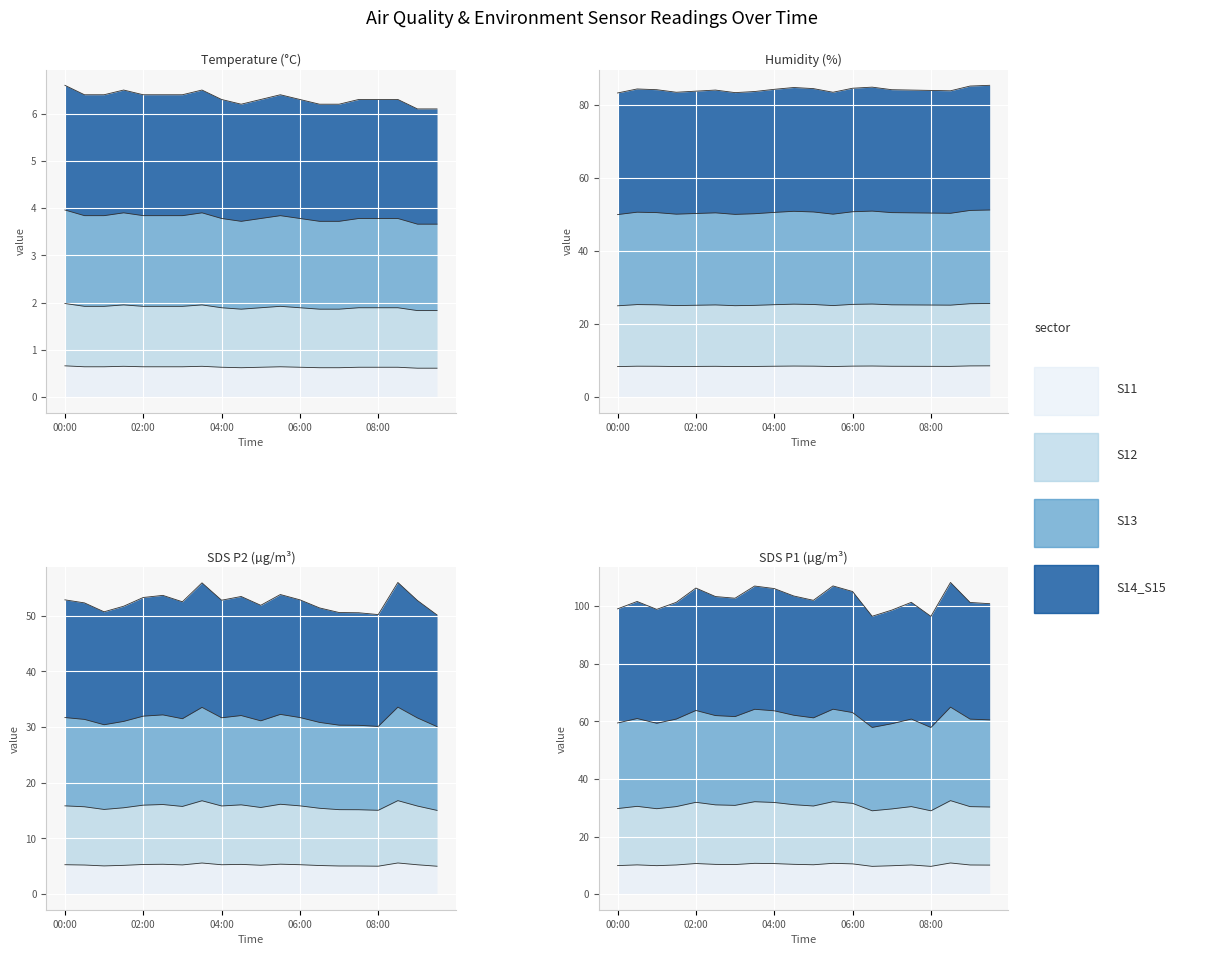

What is the label of the 19th point from the right?

00:30